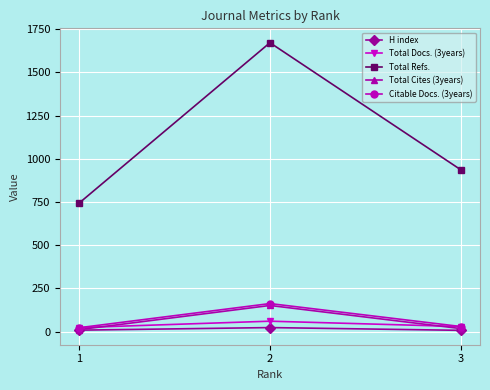

Is the value of Total Cites (3years) at 3 greater than the value of Total Docs. (3years) at 2?

No